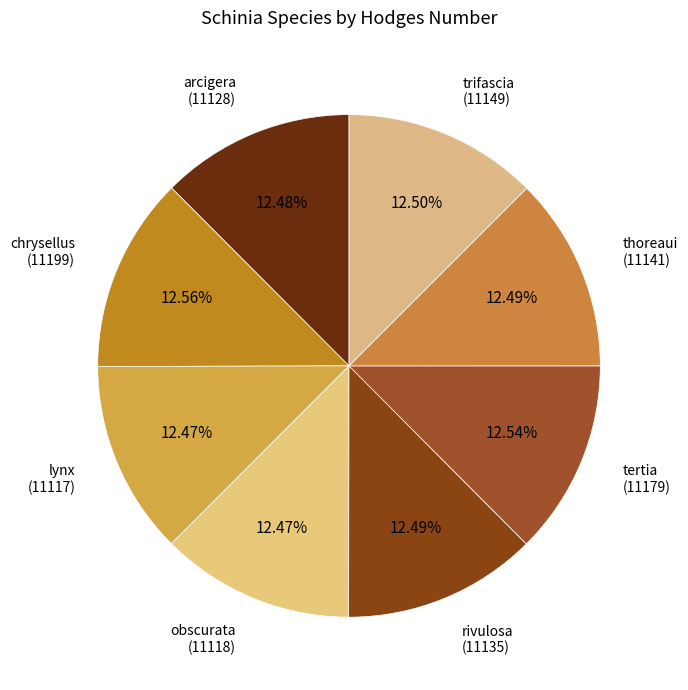

Do thoreaui and trifascia together represent more than half of the pie?

No